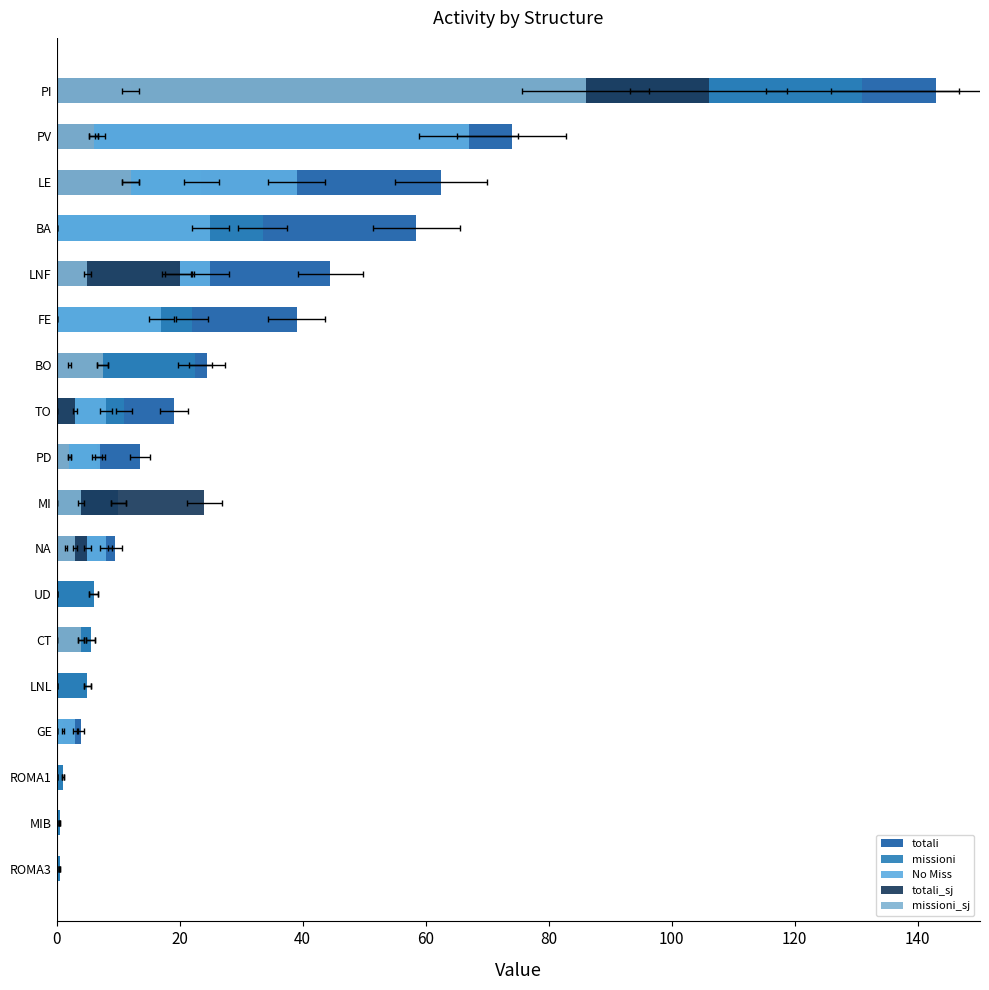

Rank the series at PD from highest to lowest value.

totali, No Miss, missioni, totali_sj, missioni_sj